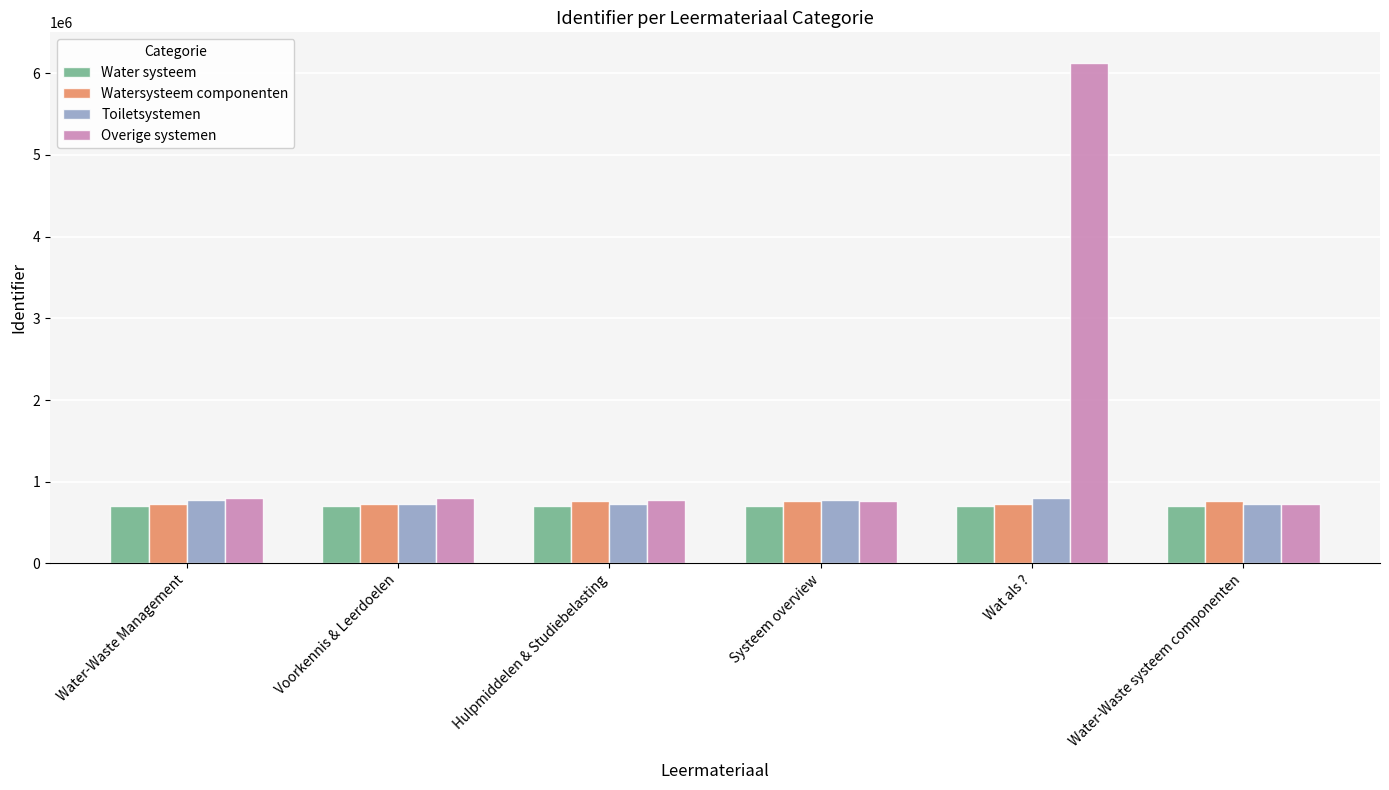

At how many categories does at least one series exceed 4927100?

1